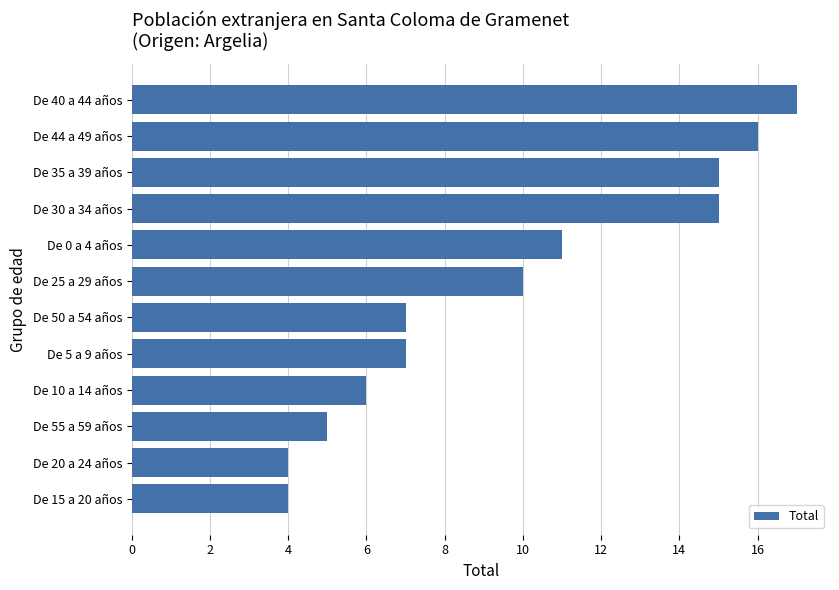

Reading bottom to top, extract all data points from this chart.

De 15 a 20 años=4	De 20 a 24 años=4	De 55 a 59 años=5	De 10 a 14 años=6	De 5 a 9 años=7	De 50 a 54 años=7	De 25 a 29 años=10	De 0 a 4 años=11	De 30 a 34 años=15	De 35 a 39 años=15	De 44 a 49 años=16	De 40 a 44 años=17